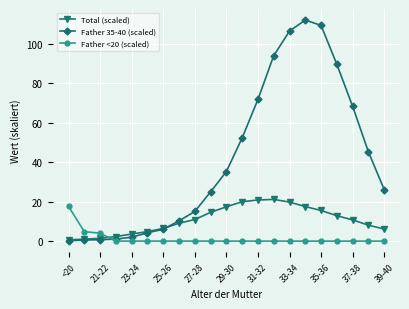

What is the sum of all Father <20 (scaled) values?

26.4